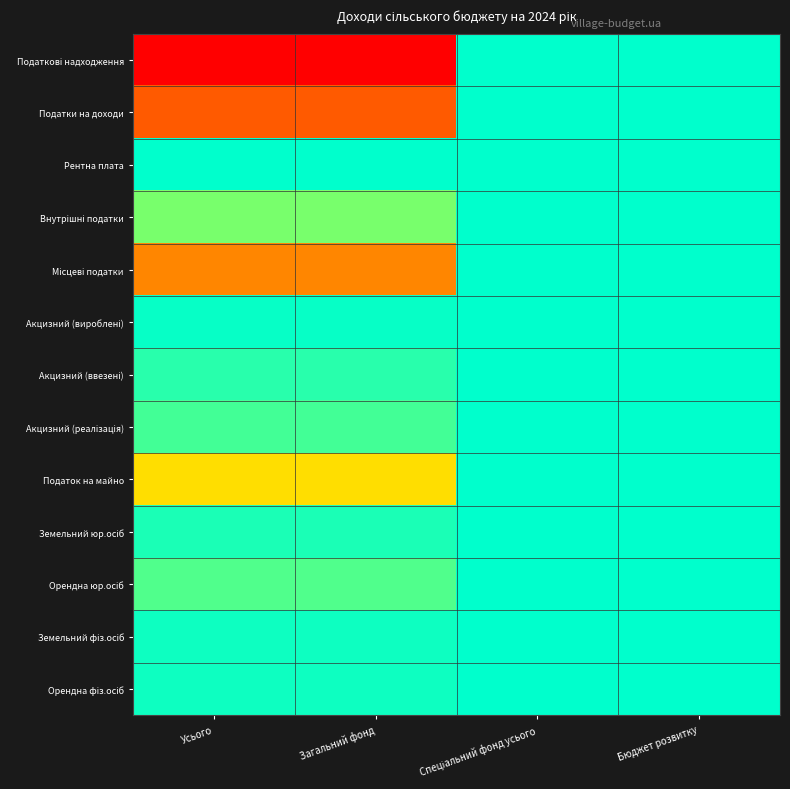

What is the greatest value displayed?

158942700